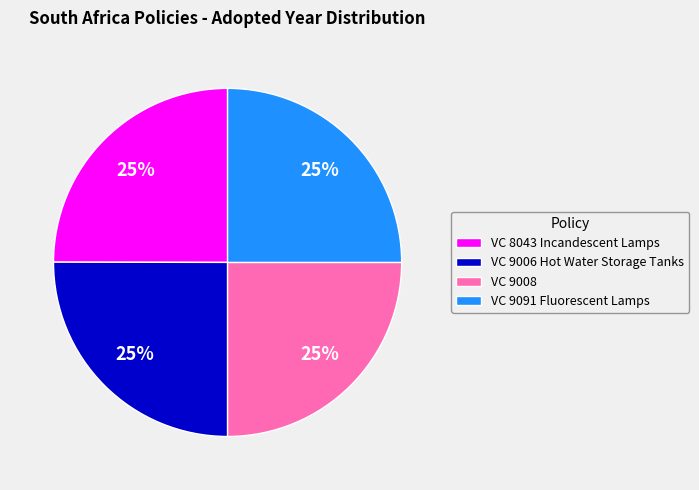

Count the number of slices in the pie.

4